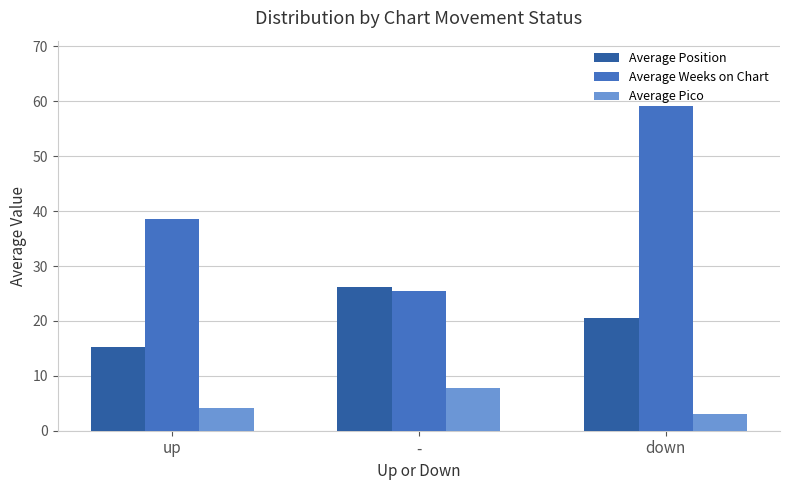

Does the chart contain stacked bars?

No